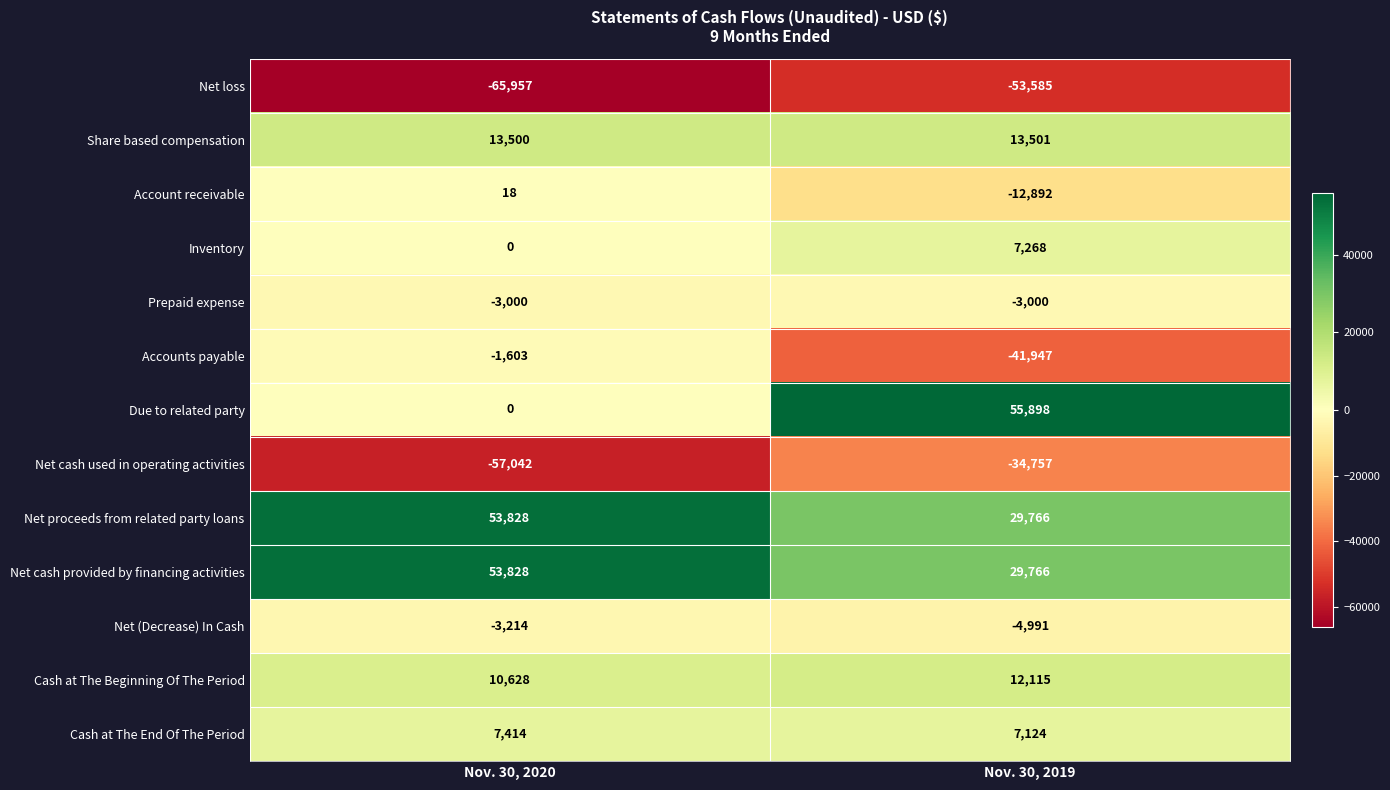

Between Nov. 30, 2020 and Nov. 30, 2019, which series saw the biggest shift?

Due to related party